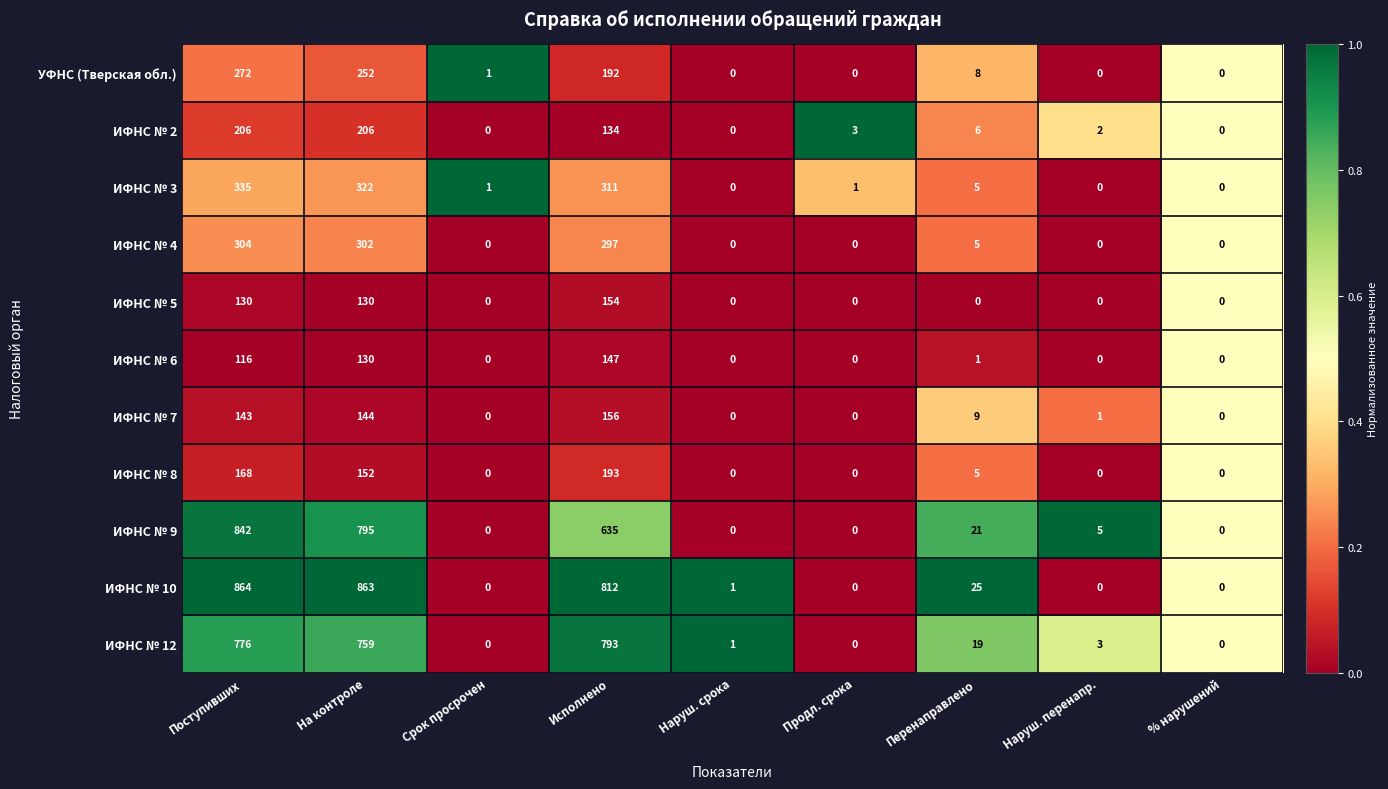

True or false: ИФНС № 2 has a value of 1 at Продл. срока.

False